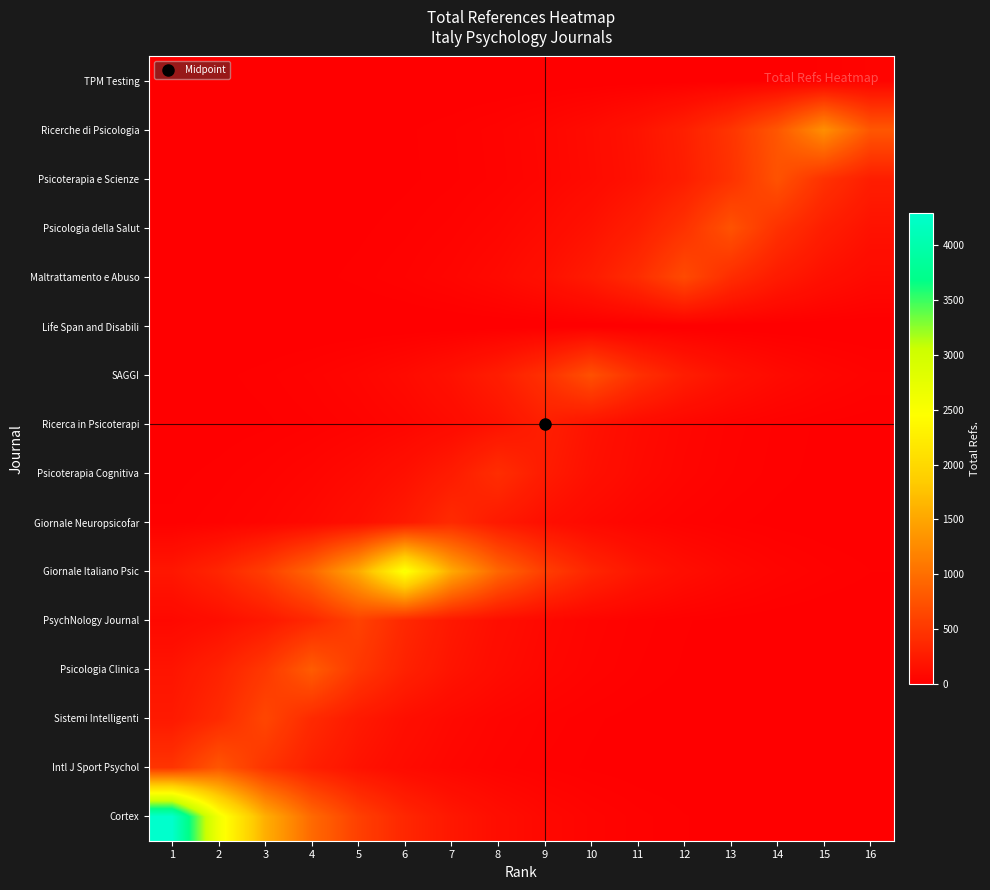

Reading left to right, extract all data points from this chart.

Cortex: 1=4291.0	2=2602.6	3=1578.6	4=957.5	5=580.7	6=352.2	7=213.6	8=129.6	9=78.6	10=47.7	11=28.9	12=17.5	13=10.6	14=6.5	15=3.9	16=2.4
Intl J Sport Psychol: 1=472.5	2=779.0	3=472.5	4=286.6	5=173.8	6=105.4	7=63.9	8=38.8	9=23.5	10=14.3	11=8.7	12=5.2	13=3.2	14=1.9	15=1.2	16=0.7
Sistemi Intelligenti: 1=232.5	2=383.3	3=632.0	4=383.3	5=232.5	6=141.0	7=85.5	8=51.9	9=31.5	10=19.1	11=11.6	12=7.0	13=4.3	14=2.6	15=1.6	16=1.0
Psicologia Clinica: 1=186.1	2=306.8	3=505.8	4=834.0	5=505.8	6=306.8	7=186.1	8=112.9	9=68.5	10=41.5	11=25.2	12=15.3	13=9.3	14=5.6	15=3.4	16=2.1
PsychNology Journal: 1=80.9	2=133.4	3=220.0	4=362.7	5=598.0	6=362.7	7=220.0	8=133.4	9=80.9	10=49.1	11=29.8	12=18.1	13=11.0	14=6.6	15=4.0	16=2.4
Giornale Italiano Psic: 1=207.5	2=342.1	3=564.1	4=930.0	5=1533.3	6=2528.0	7=1533.3	8=930.0	9=564.1	10=342.1	11=207.5	12=125.9	13=76.3	14=46.3	15=28.1	16=17.0
Giornale Neuropsicofar: 1=19.2	2=31.7	3=52.2	4=86.1	5=142.0	6=234.1	7=386.0	8=234.1	9=142.0	10=86.1	11=52.2	12=31.7	13=19.2	14=11.7	15=7.1	16=4.3
Psicoterapia Cognitiva: 1=12.5	2=20.6	3=34.0	4=56.0	5=92.4	6=152.3	7=251.1	8=414.0	9=251.1	10=152.3	11=92.4	12=56.0	13=34.0	14=20.6	15=12.5	16=7.6
Ricerca in Psicoterapi: 1=5.2	2=8.6	3=14.2	4=23.4	5=38.6	6=63.6	7=104.8	8=172.9	9=285.0	10=172.9	11=104.8	12=63.6	13=38.6	14=23.4	15=14.2	16=8.6
SAGGI: 1=8.1	2=13.3	3=21.9	4=36.1	5=59.5	6=98.1	7=161.8	8=266.7	9=439.7	10=725.0	11=439.7	12=266.7	13=161.8	14=98.1	15=59.5	16=36.1
Life Span and Disabili: 1=0.0	2=0.0	3=0.0	4=0.0	5=0.0	6=0.0	7=0.0	8=0.0	9=0.0	10=0.0	11=0.0	12=0.0	13=0.0	14=0.0	15=0.0	16=0.0
Maltrattamento e Abuso: 1=2.7	2=4.5	3=7.5	4=12.3	5=20.3	6=33.4	7=55.1	8=90.8	9=149.7	10=246.8	11=407.0	12=671.0	13=407.0	14=246.8	15=149.7	16=90.8
Psicologia della Salut: 1=1.8	2=3.0	3=5.0	4=8.3	5=13.7	6=22.5	7=37.1	8=61.2	9=101.0	10=166.5	11=274.4	12=452.5	13=746.0	14=452.5	15=274.4	16=166.5
Psicoterapia e Scienze: 1=1.1	2=1.8	3=3.0	4=5.0	5=8.3	6=13.6	7=22.5	8=37.1	9=61.2	10=100.8	11=166.2	12=274.1	13=451.9	14=745.0	15=451.9	16=274.1
Ricerche di Psicologia: 1=1.2	2=1.9	3=3.2	4=5.3	5=8.7	6=14.4	7=23.7	8=39.1	9=64.5	10=106.3	11=175.3	12=289.0	13=476.4	14=785.5	15=1295.0	16=785.5
TPM Testing: 1=0.0	2=0.0	3=0.1	4=0.1	5=0.2	6=0.3	7=0.5	8=0.8	9=1.3	10=2.2	11=3.6	12=6.0	13=9.8	14=16.2	15=26.7	16=44.0